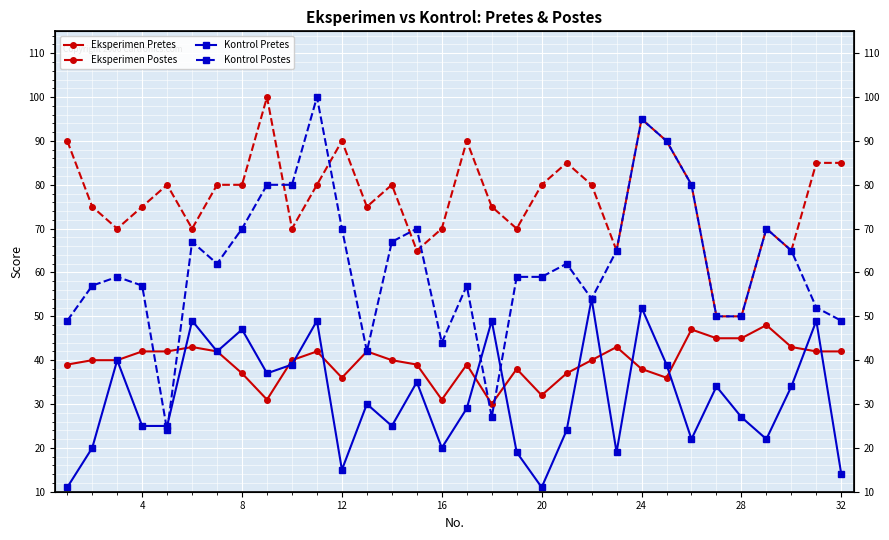

Rank the series by their maximum value, from highest to lowest.

Eksperimen Postes, Kontrol Postes, Kontrol Pretes, Eksperimen Pretes